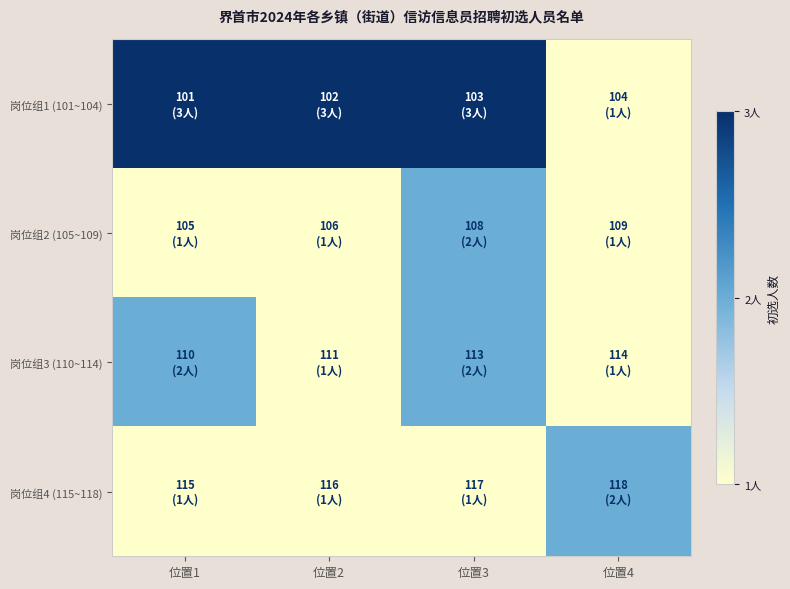

Reading left to right, transcribe all the data shown in this chart.

岗位组1 (101~104): 位置1=3	位置2=3	位置3=3	位置4=1
岗位组2 (105~109): 位置1=1	位置2=1	位置3=2	位置4=1
岗位组3 (110~114): 位置1=2	位置2=1	位置3=2	位置4=1
岗位组4 (115~118): 位置1=1	位置2=1	位置3=1	位置4=2